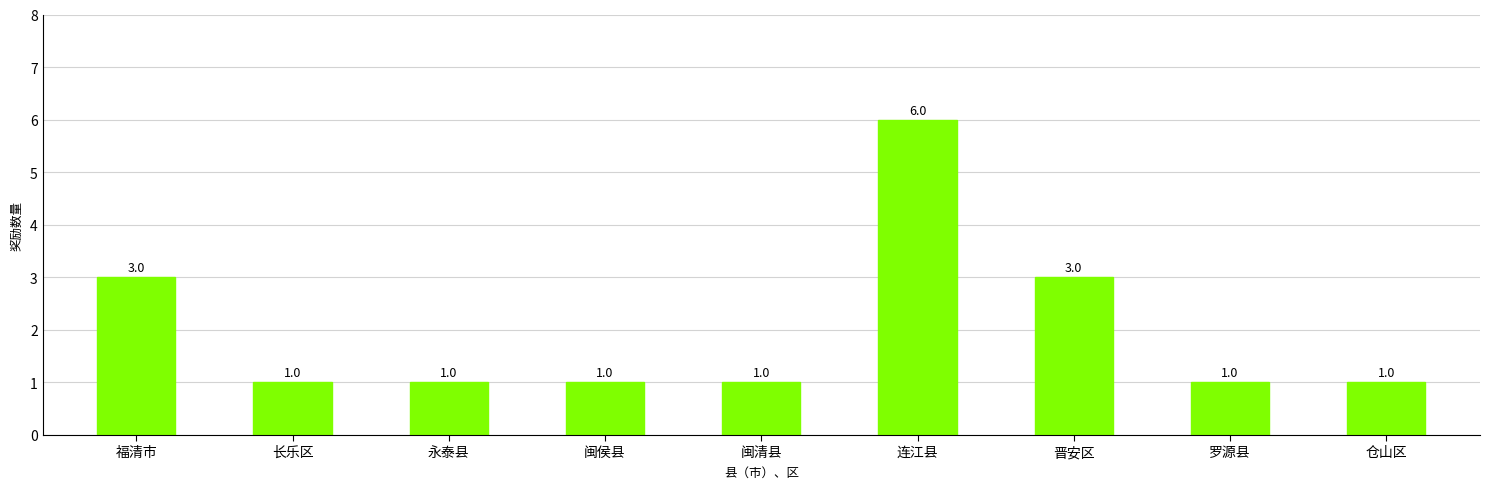

How many categories are shown in the chart?

9